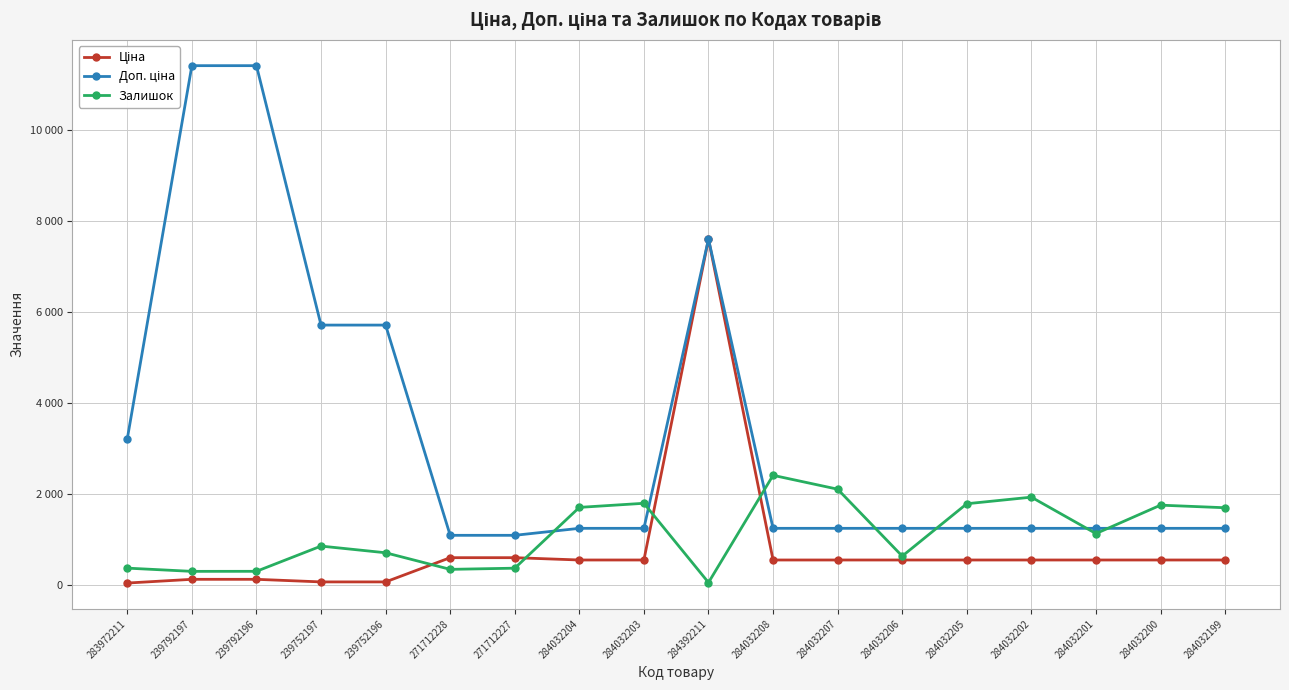

The Залишок series shows 456.8 at 239792196. True or false?

False